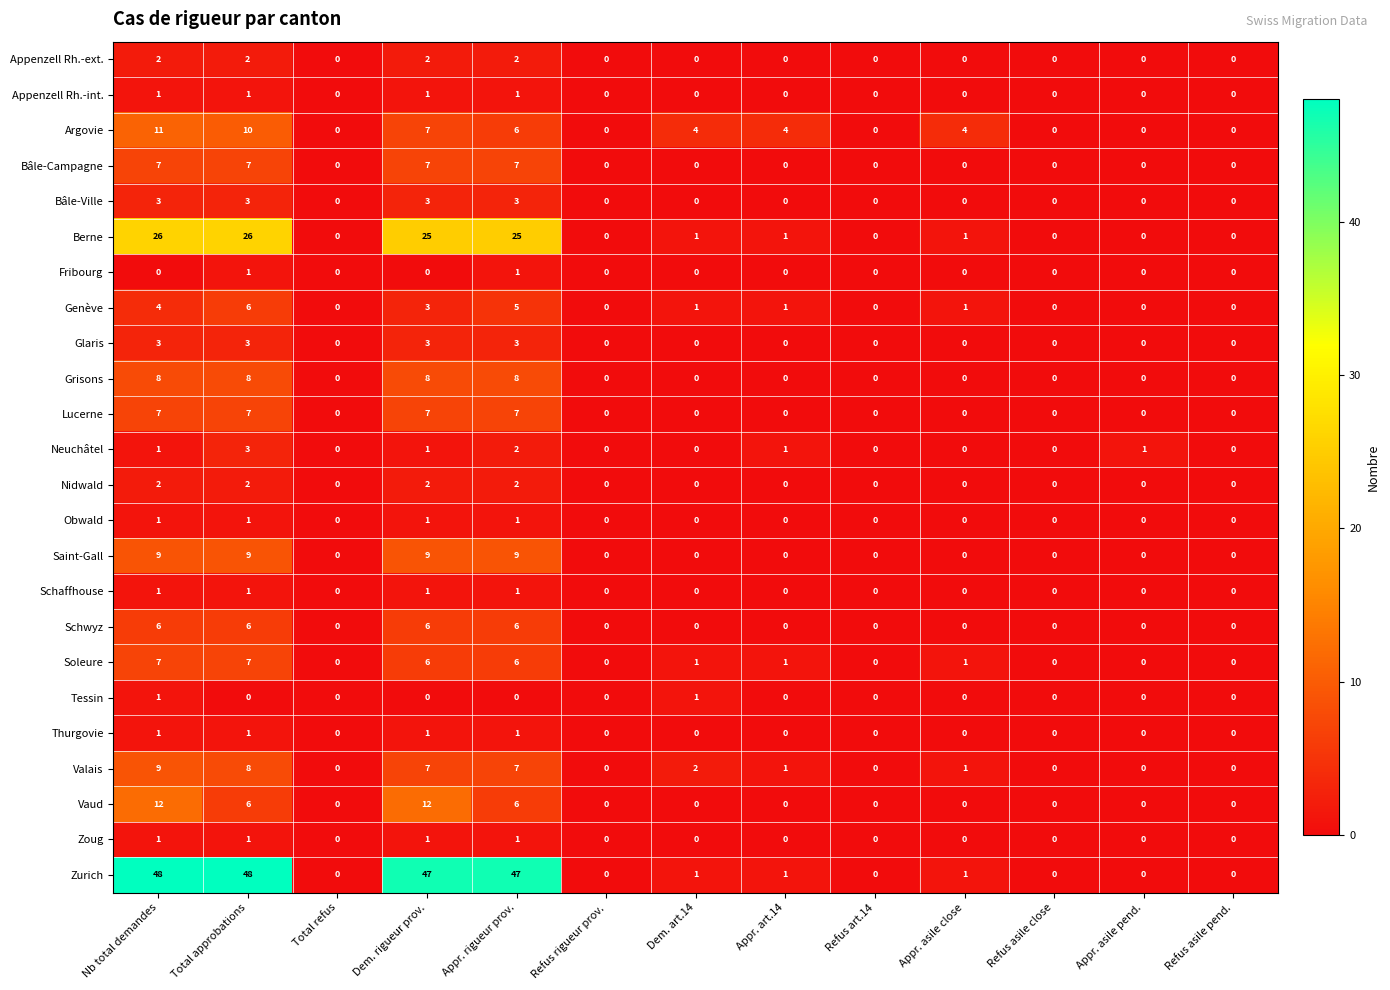

True or false: Lucerne has a value of 7 at Appr. rigueur prov..

True